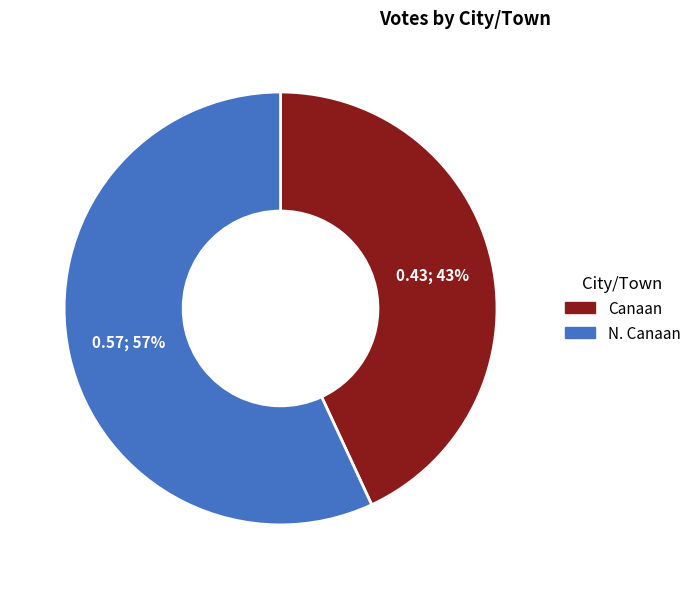

Is N. Canaan the majority of the pie?

Yes